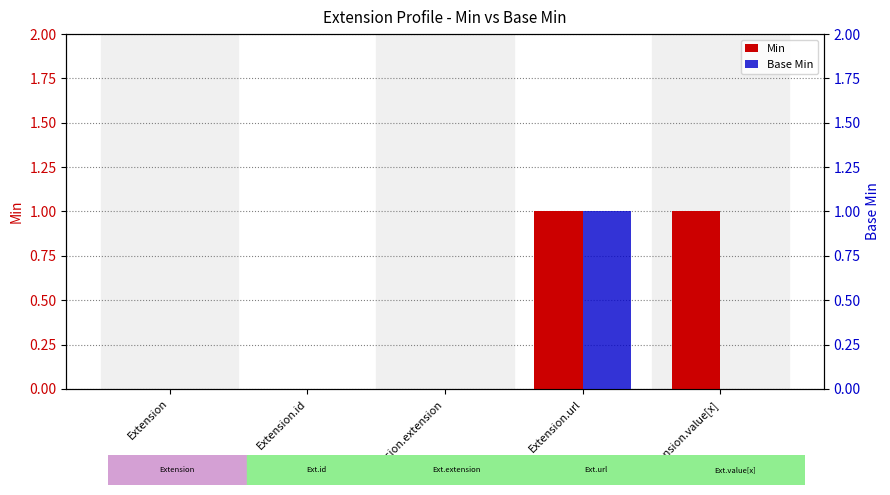

At how many categories does at least one series exceed 0?

2